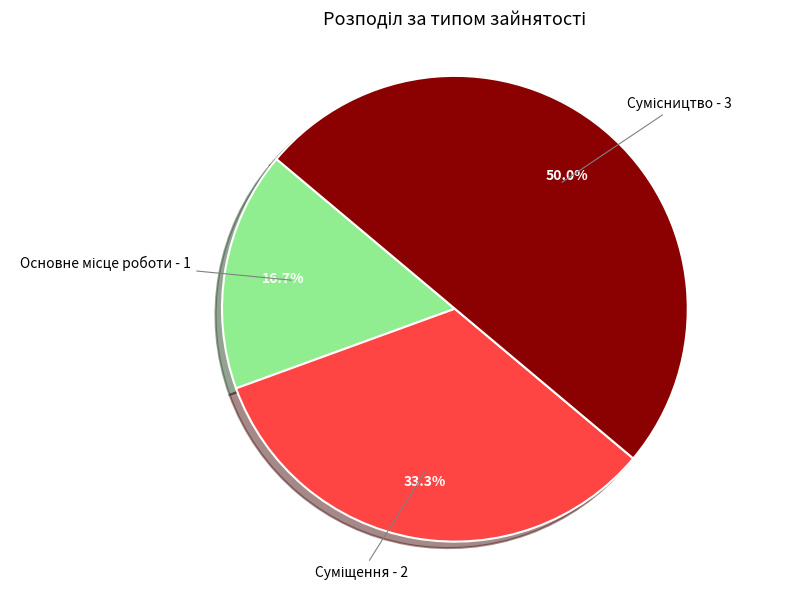

Is there a majority slice in this chart?

No